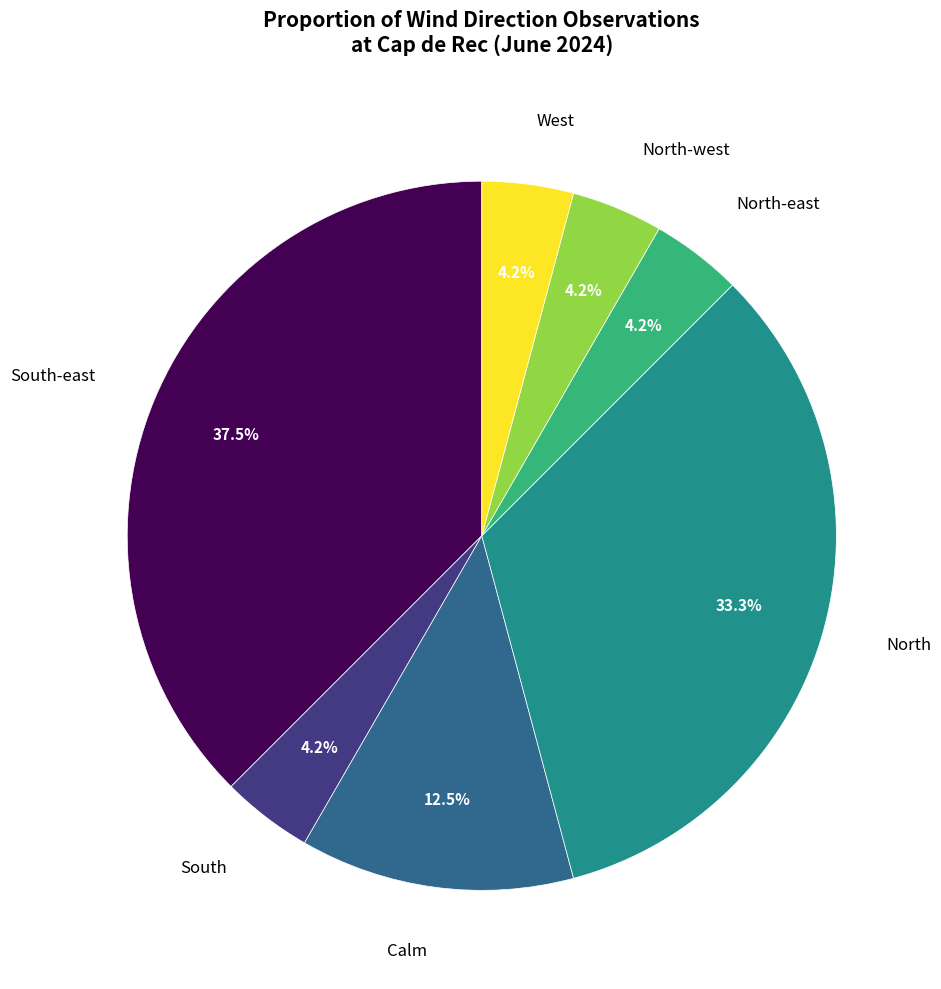

Is there any slice that represents more than half of the pie?

No